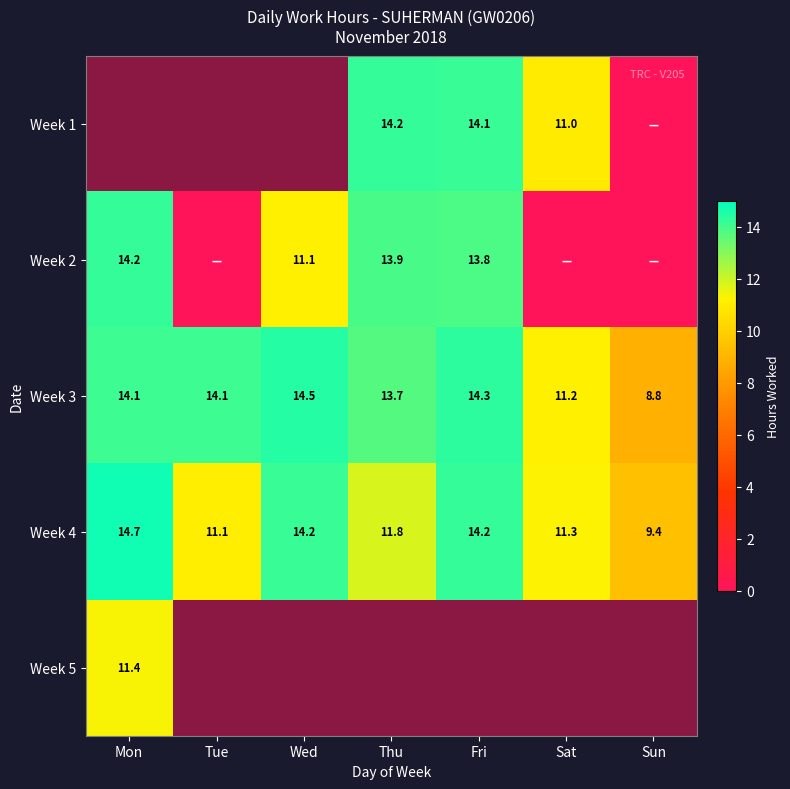

Read the Week 4 value at Fri.

14.2